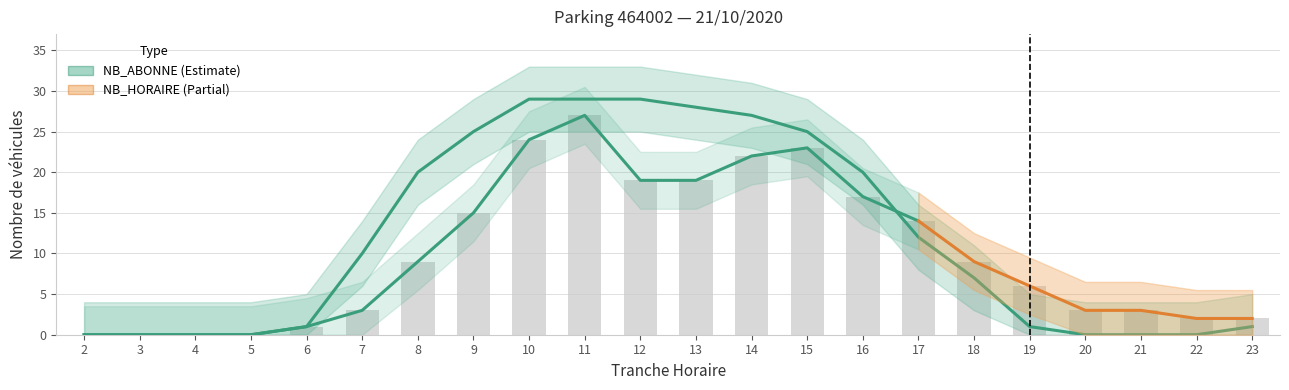

Where is NB_HORAIRE nearest to the value 13?

17